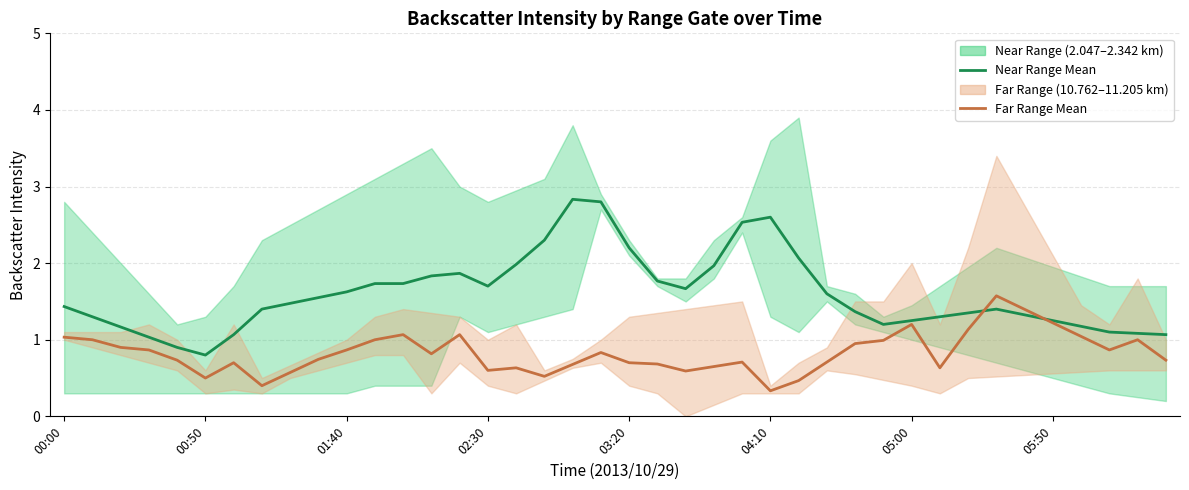

How many times do Near Range Mean and Far Range Mean cross each other?

2